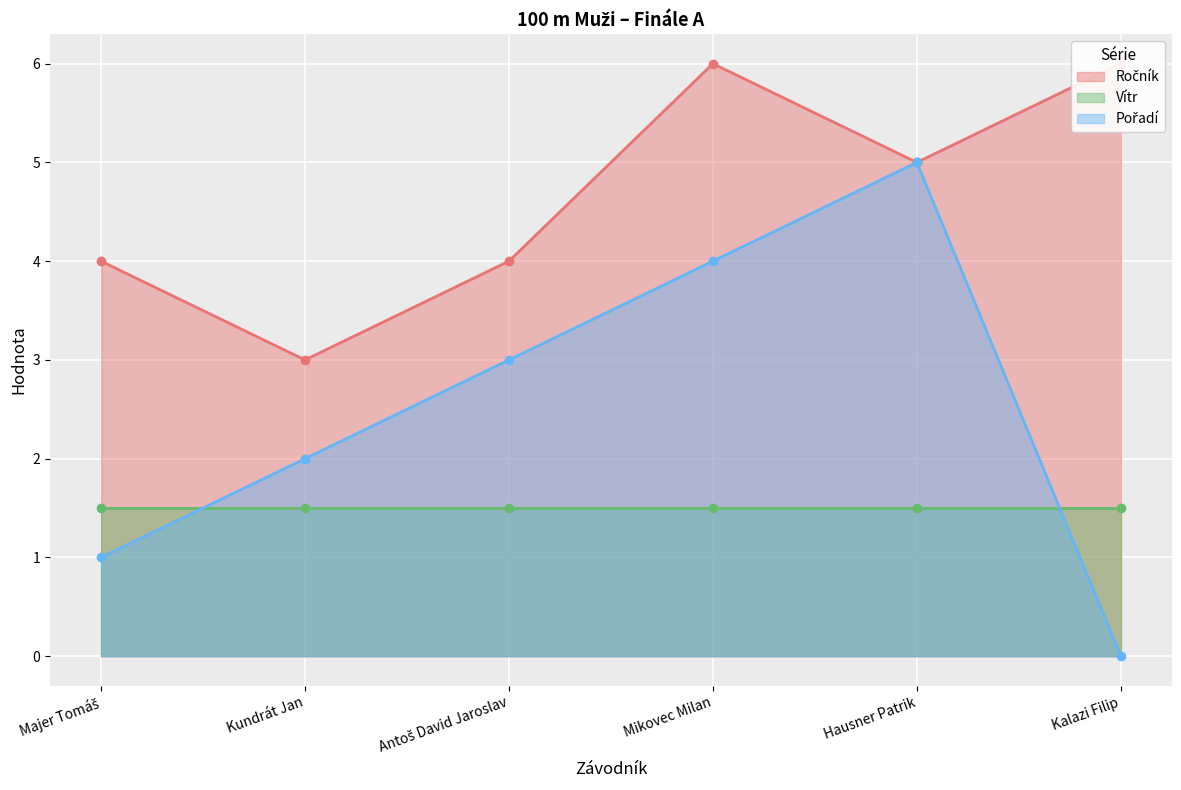

What is the sum of the Ročník values at Hausner Patrik and Mikovec Milan?

11